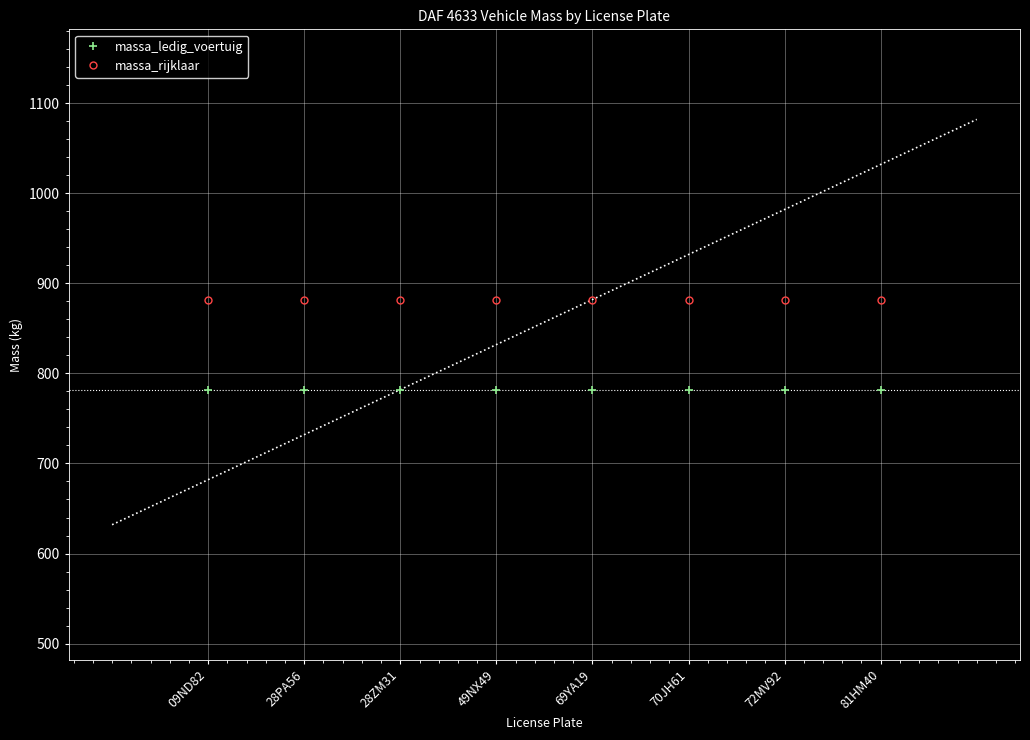

Which series changed the most between 70JH61 and 81HM40?

massa_ledig_voertuig